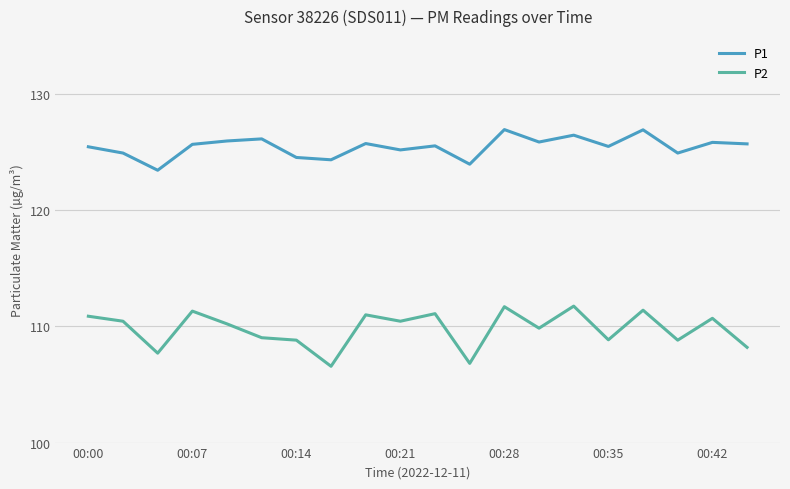

What is the maximum value shown in the chart?

127.0